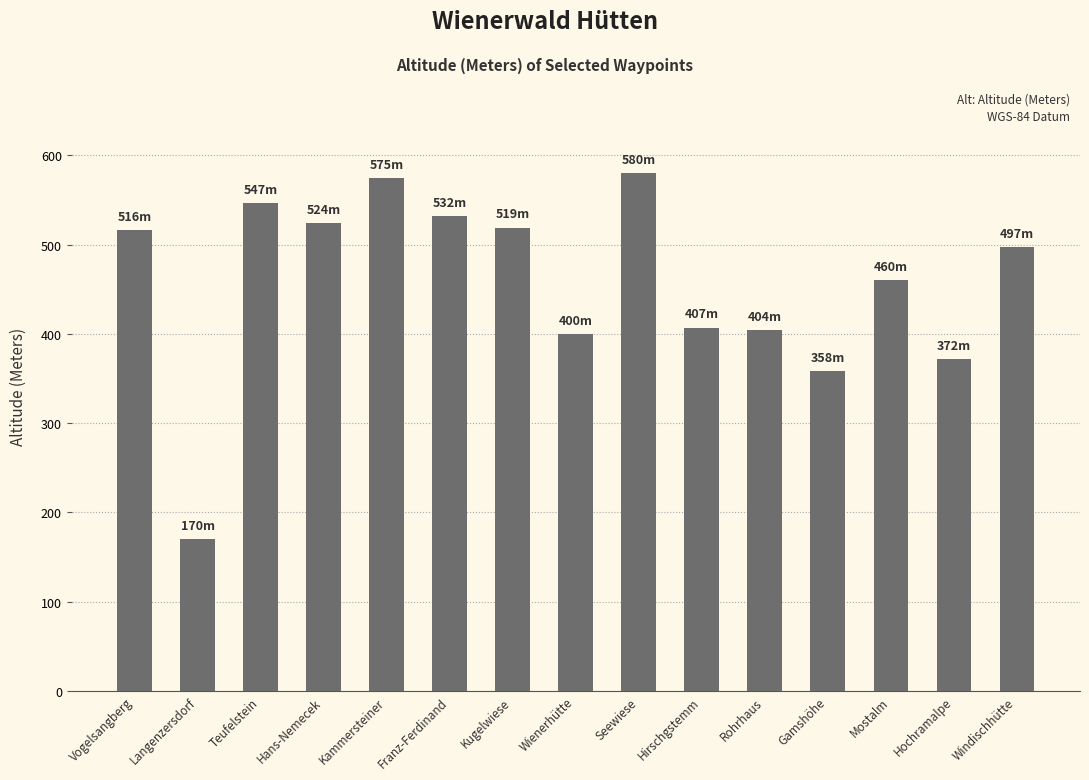

Reading right to left, what are all the values shown in this chart?

497	372	460	358	404	407	580	400	519	532	575	524	547	170	516